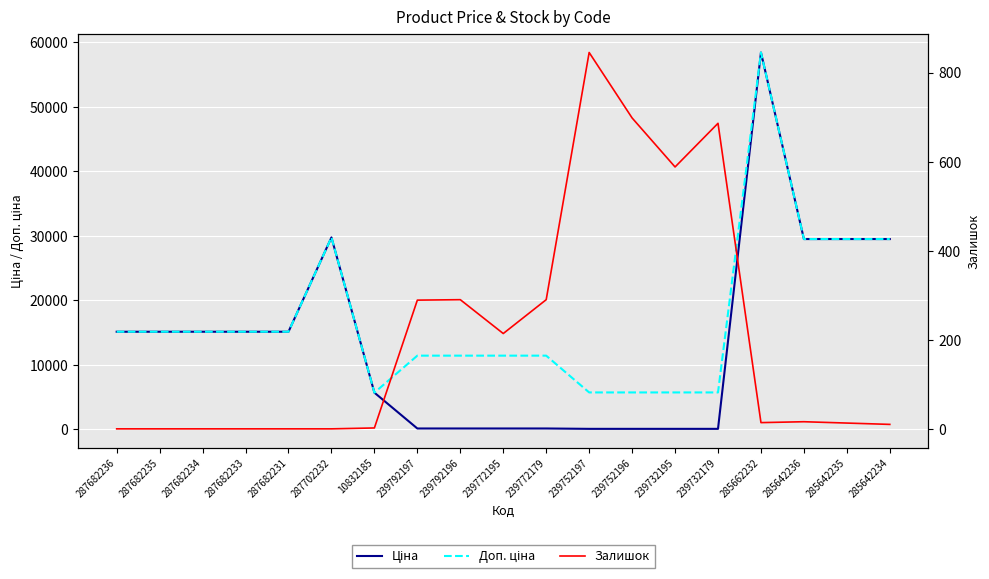

Is it true that Доп. ціна equals 29491.5 at 285642234?

True